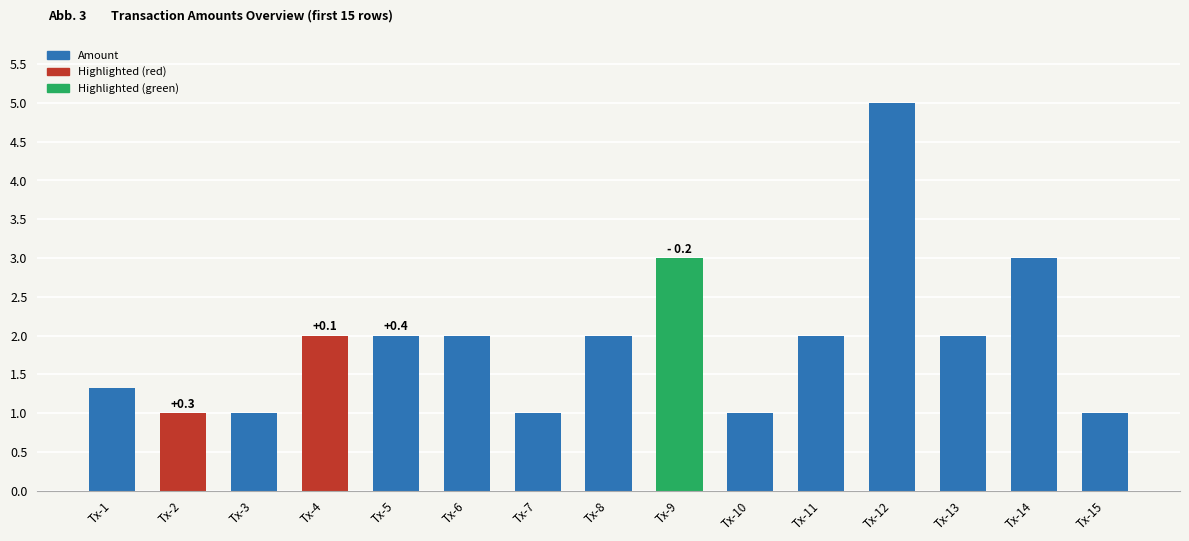

Reading left to right, extract all data points from this chart.

1.3	1.0	1.0	2.0	2.0	2.0	1.0	2.0	3.0	1.0	2.0	5.0	2.0	3.0	1.0